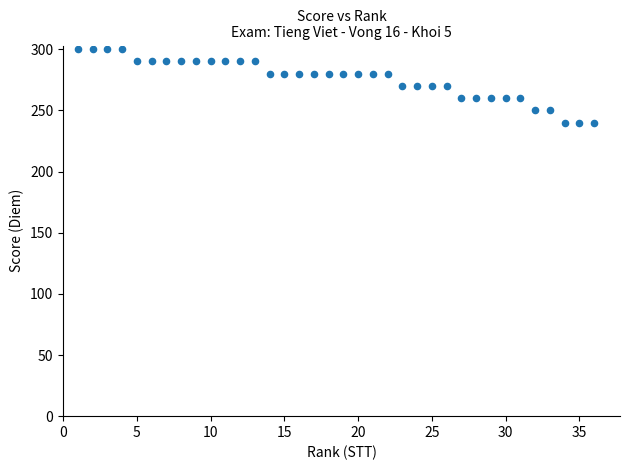

What is the range of Y values (max minus min)?

60